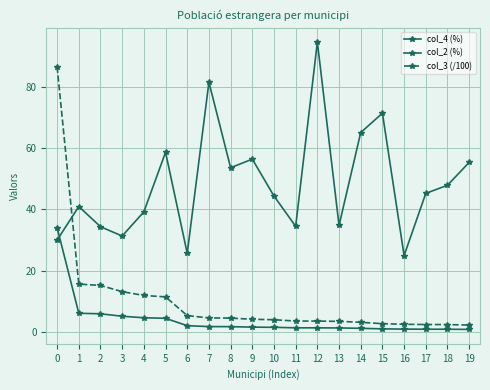

How many data points in col_4 (%) are above 45?

10